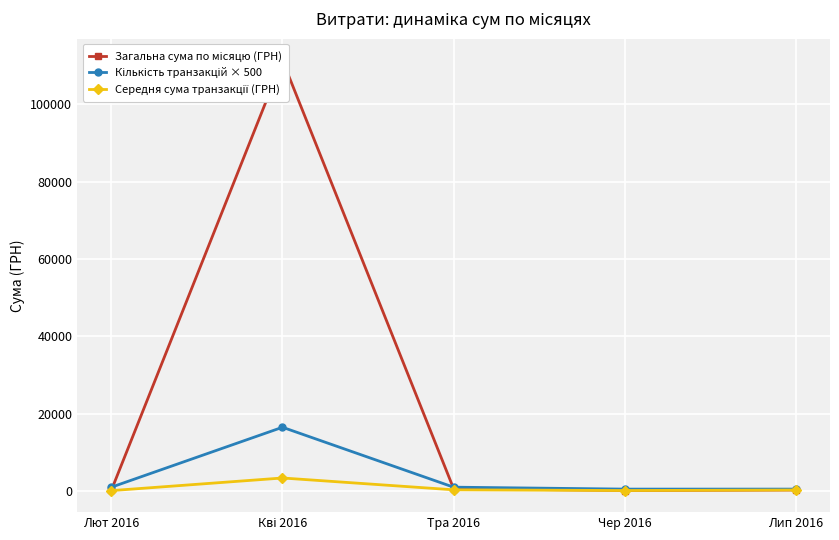

At which category does the chart reach its minimum across all series?

Лют 2016